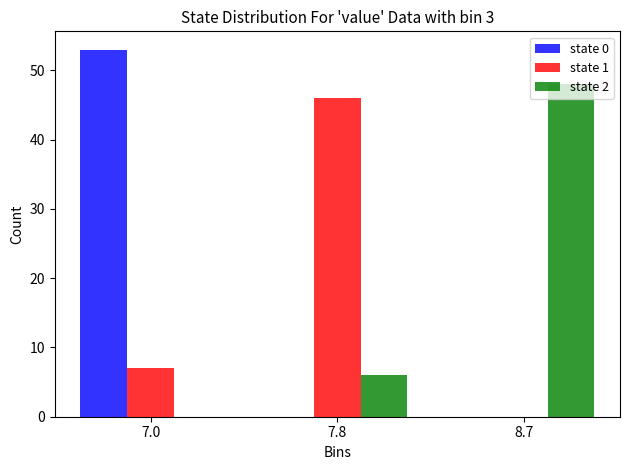

Reading left to right, what are all the values shown in this chart?

state 0: 7.0=53	7.8=0	8.7=0
state 1: 7.0=7	7.8=46	8.7=0
state 2: 7.0=0	7.8=6	8.7=48